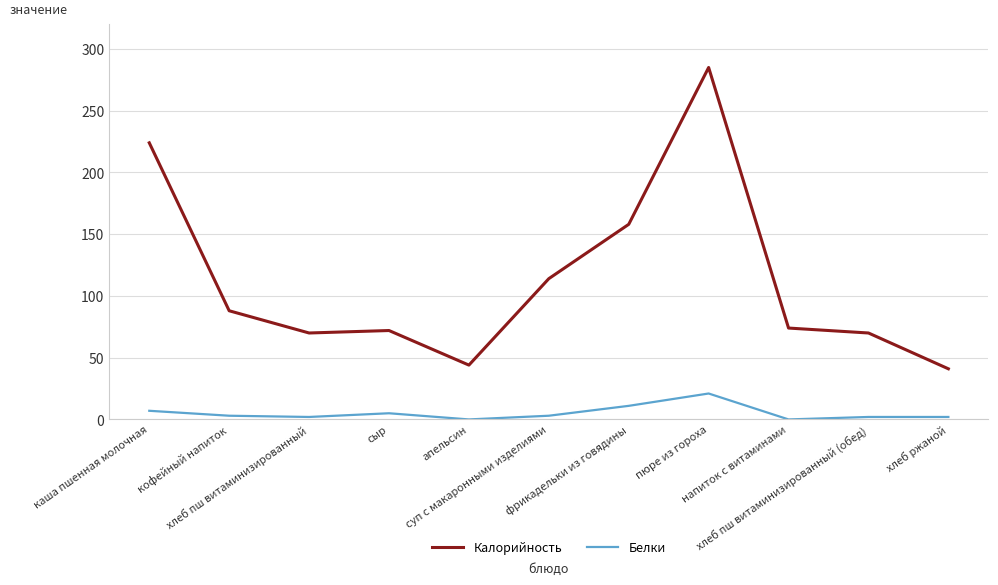

The Белки series shows 11 at фрикадельки из говядины. True or false?

True